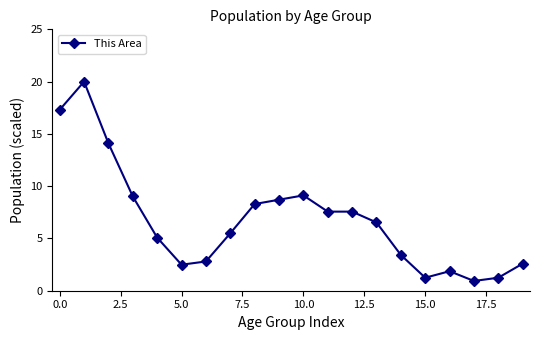

True or false: there are more than 1 points higher than both neighbors.

True